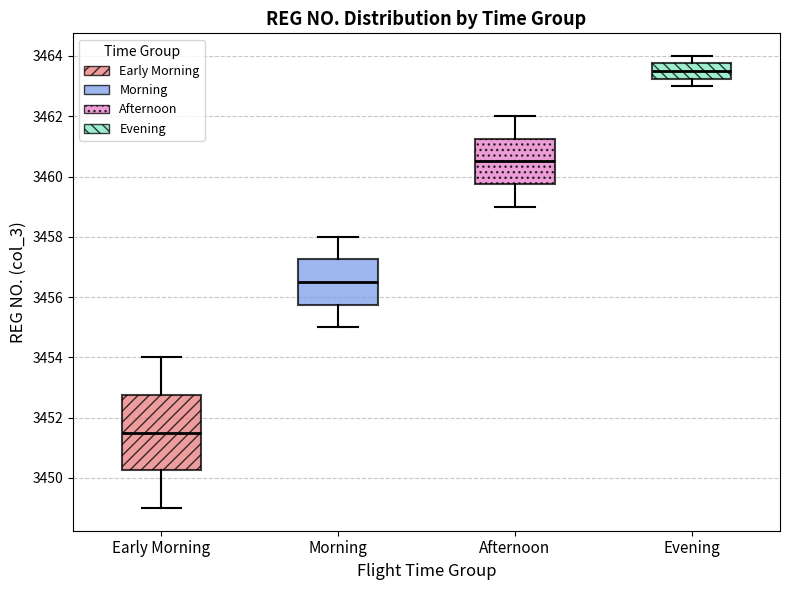

Where does the upper whisker of the box for Morning end on the y-axis? The values are not printed on the chart, so give them approximately, as read against the axis.

3458.0